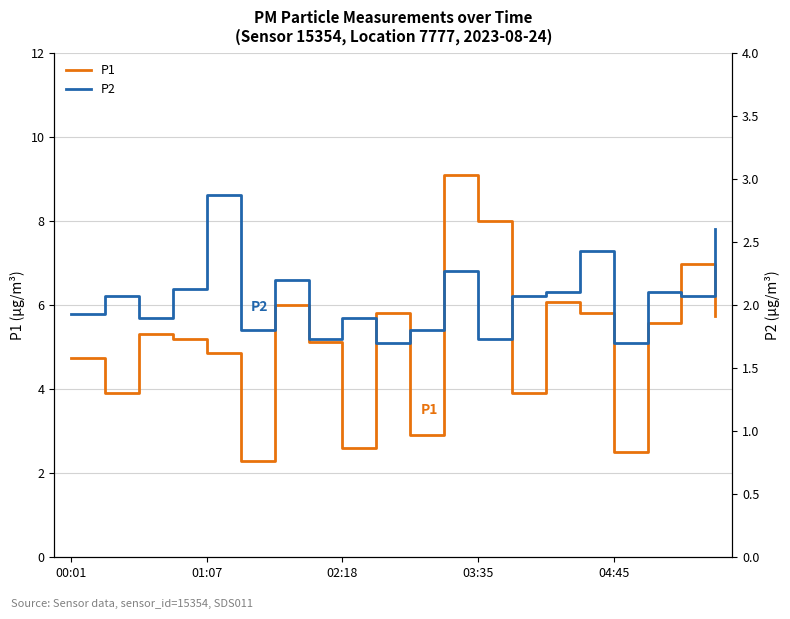

How many data points in P1 are less than 5?

8